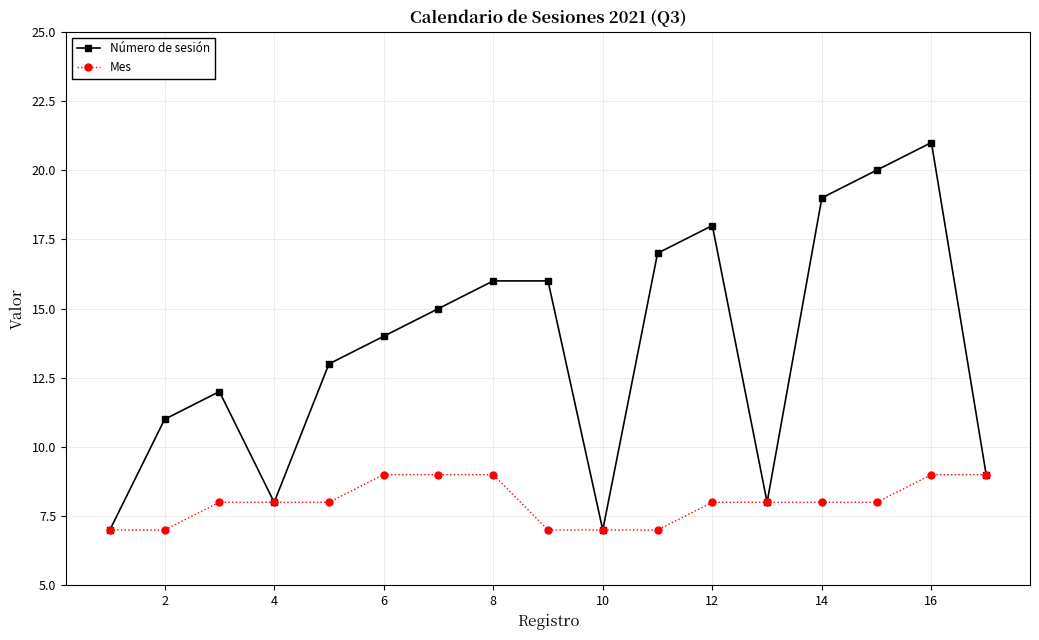

True or false: Número de sesión has more than 2 points higher than both neighbors.

True